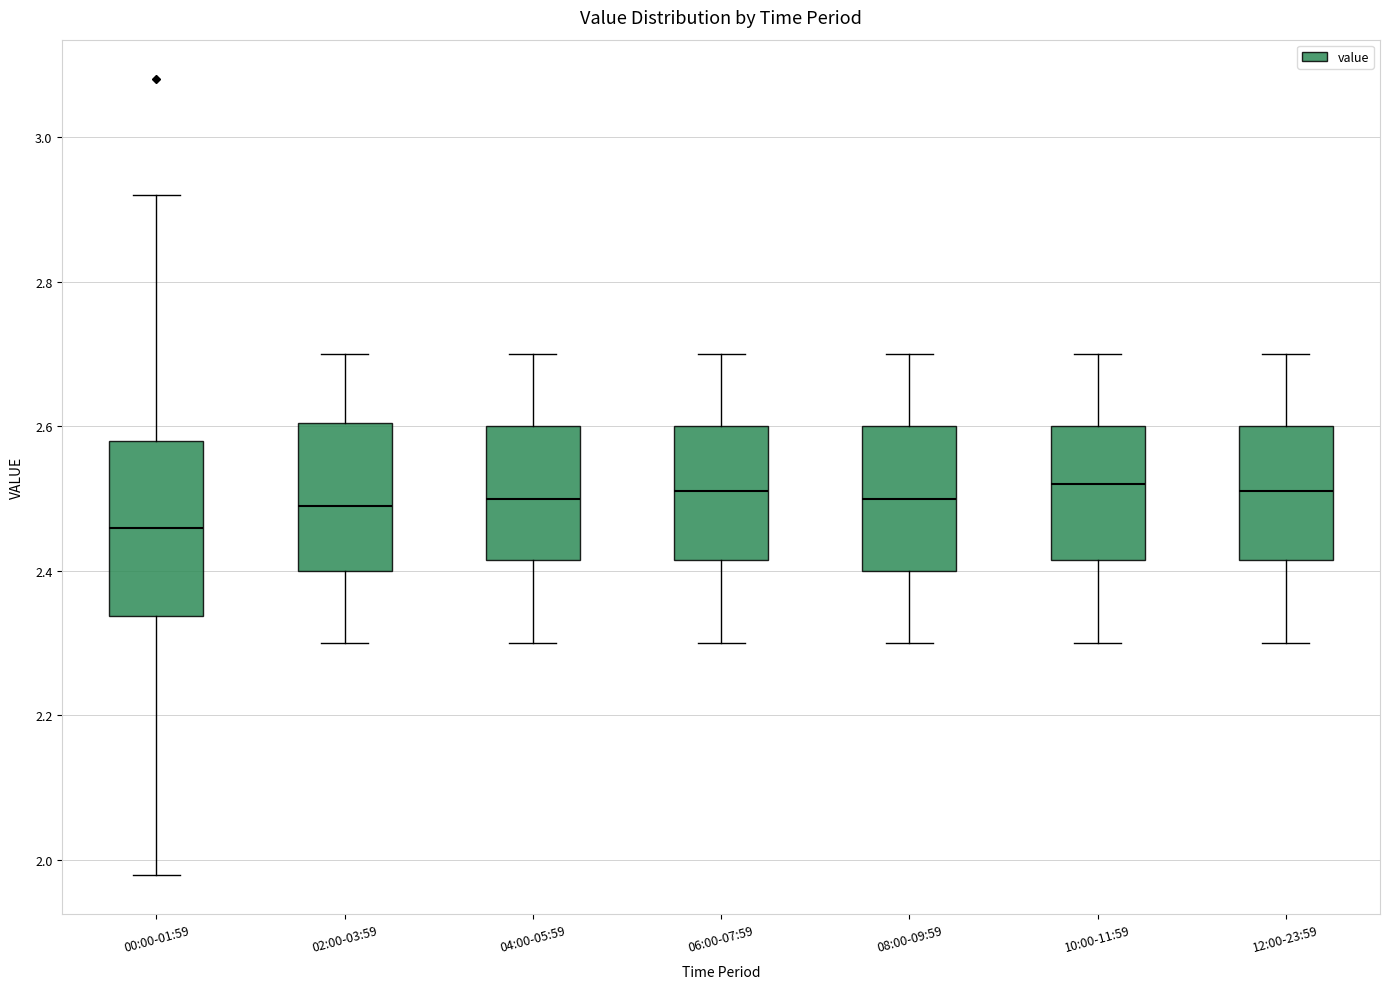

Which box has the lowest median line?

00:00-01:59